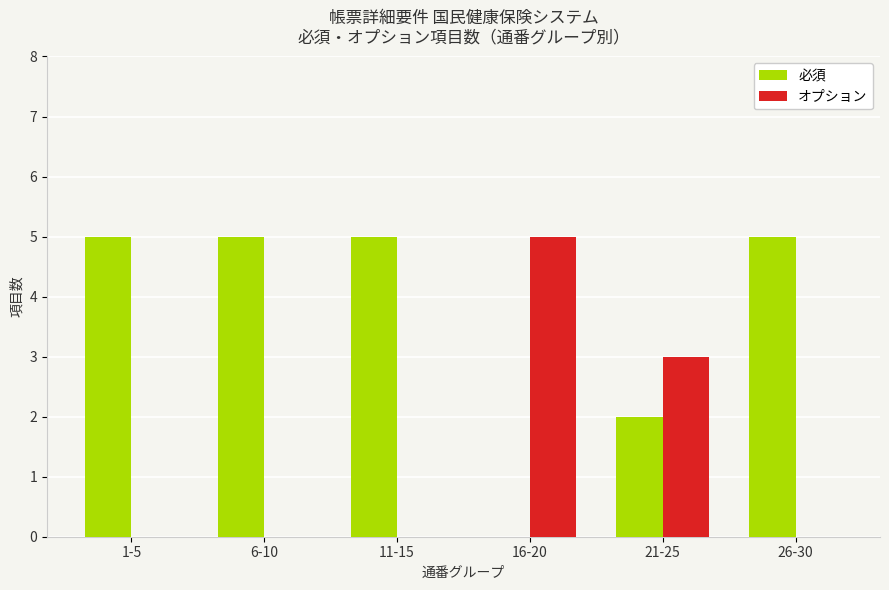

What value does the 必須 series have at 6-10?

5